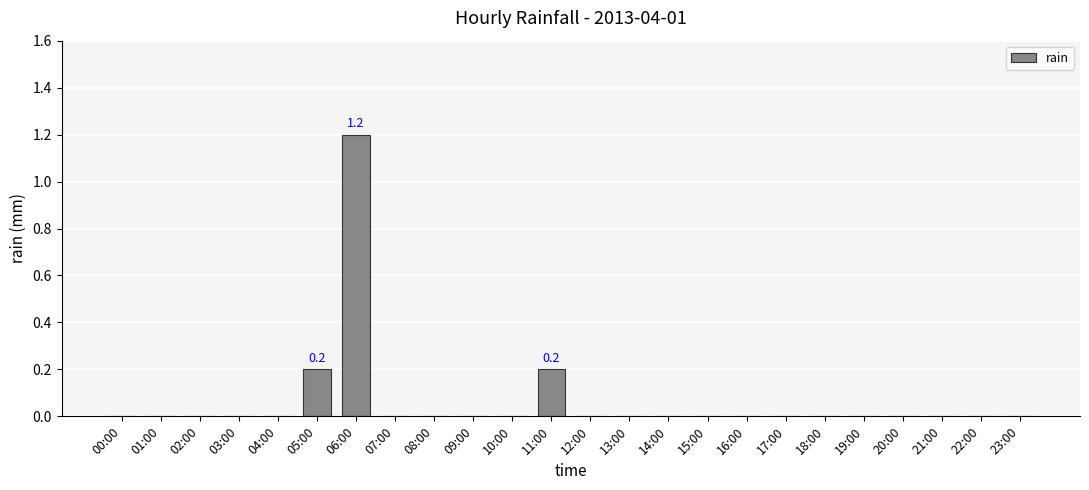

What is the maximum value shown in the chart?

1.2